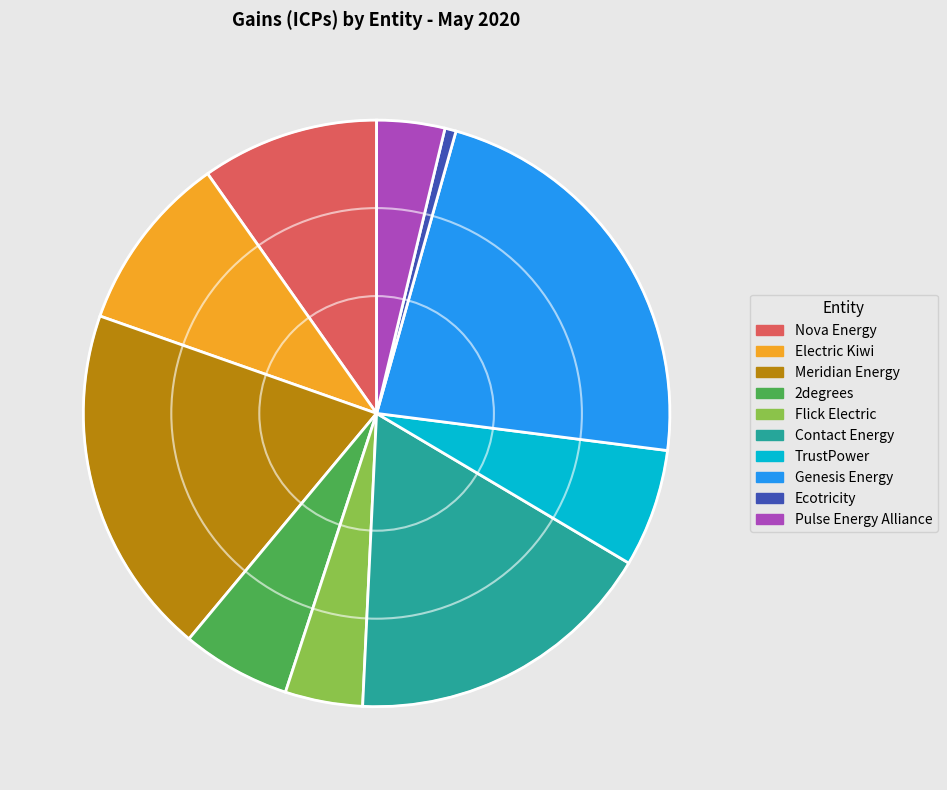

Approximately how many times larger is the value at 2degrees compared to TrustPower?

0.9